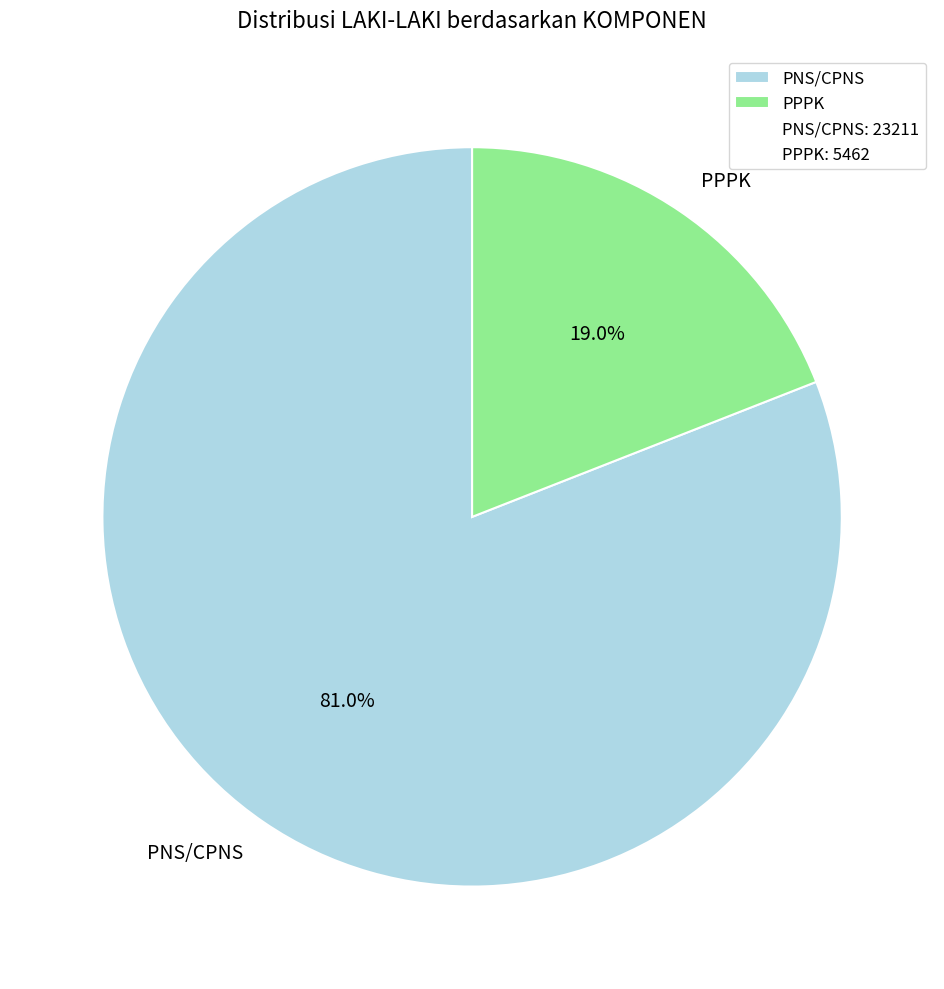

To the nearest percent, what portion does PNS/CPNS represent?

81%